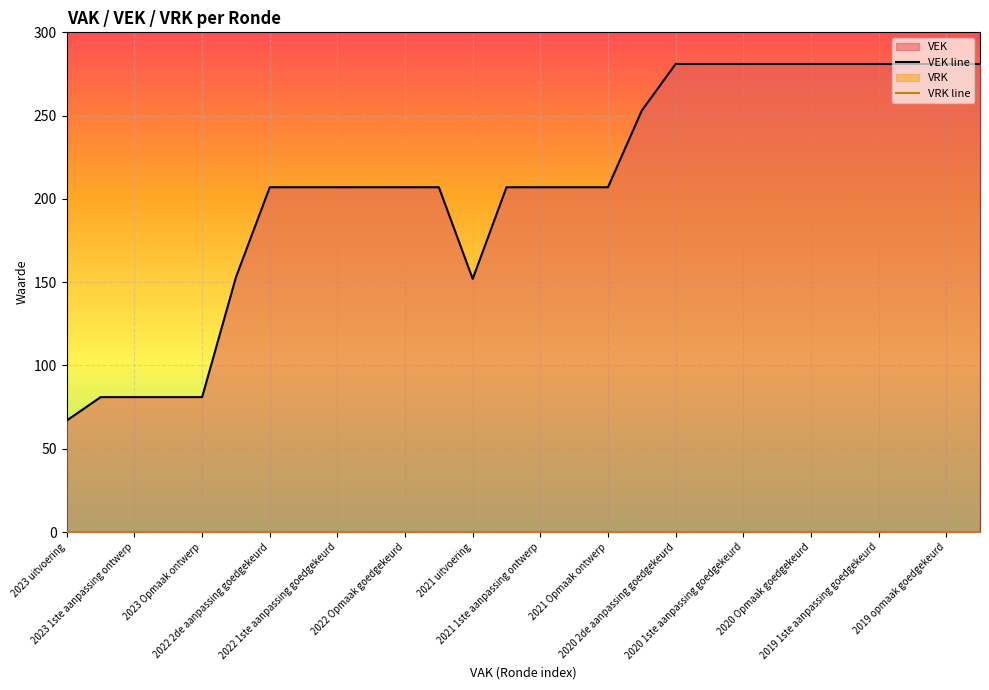

What is the approximate value of VEK line at 2020 Opmaak goedgekeurd?

281